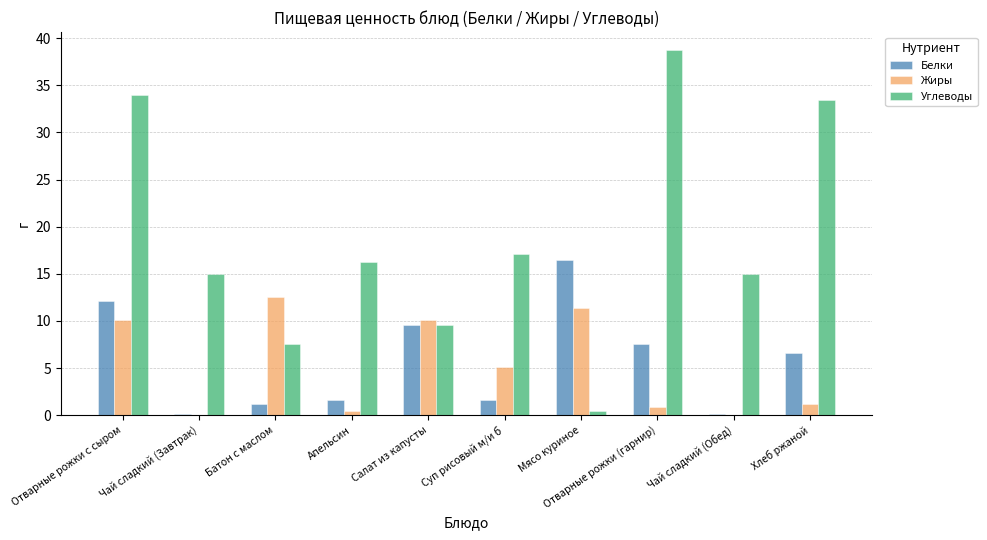

The Белки series shows 10.4 at Мясо куриное. True or false?

False